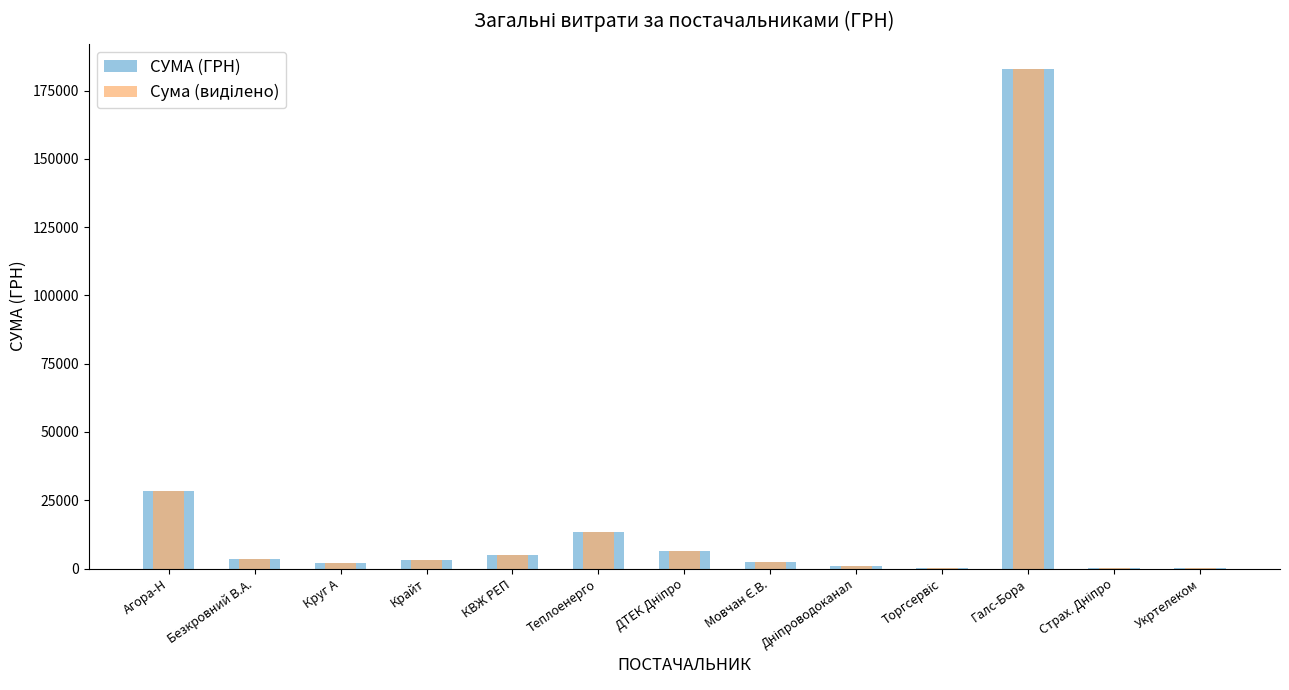

List the labels in order of СУМА (ГРН) value, largest first.

Галс-Бора, Агора-Н, Теплоенерго, ДТЕК Дніпро, КВЖ РЕП, Безкровний В.А., Крайт, Мовчан Є.В., Круг А, Дніпроводоканал, Укртелеком, Страх. Дніпро, Торгсервіс